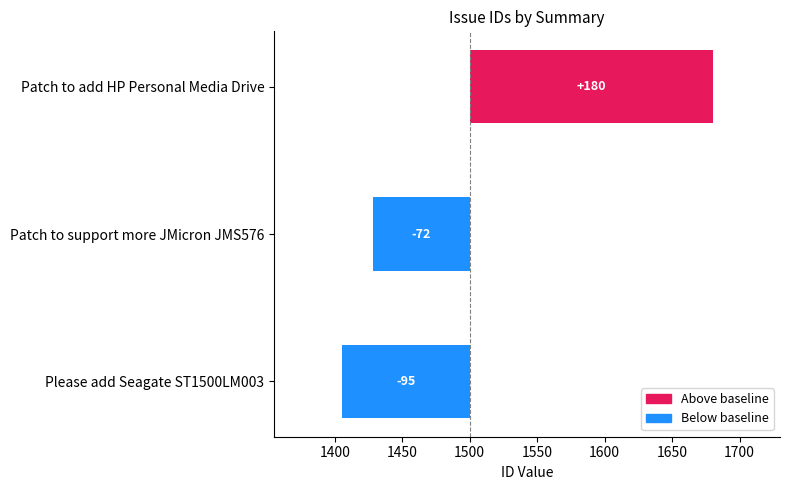

Does the chart contain any negative values?

Yes